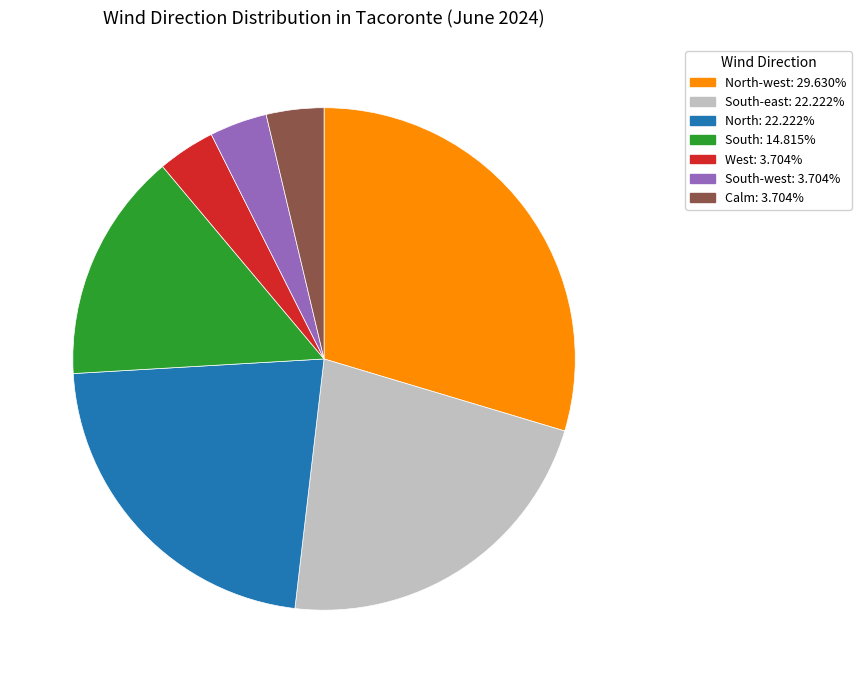

Is there a majority slice in this chart?

No